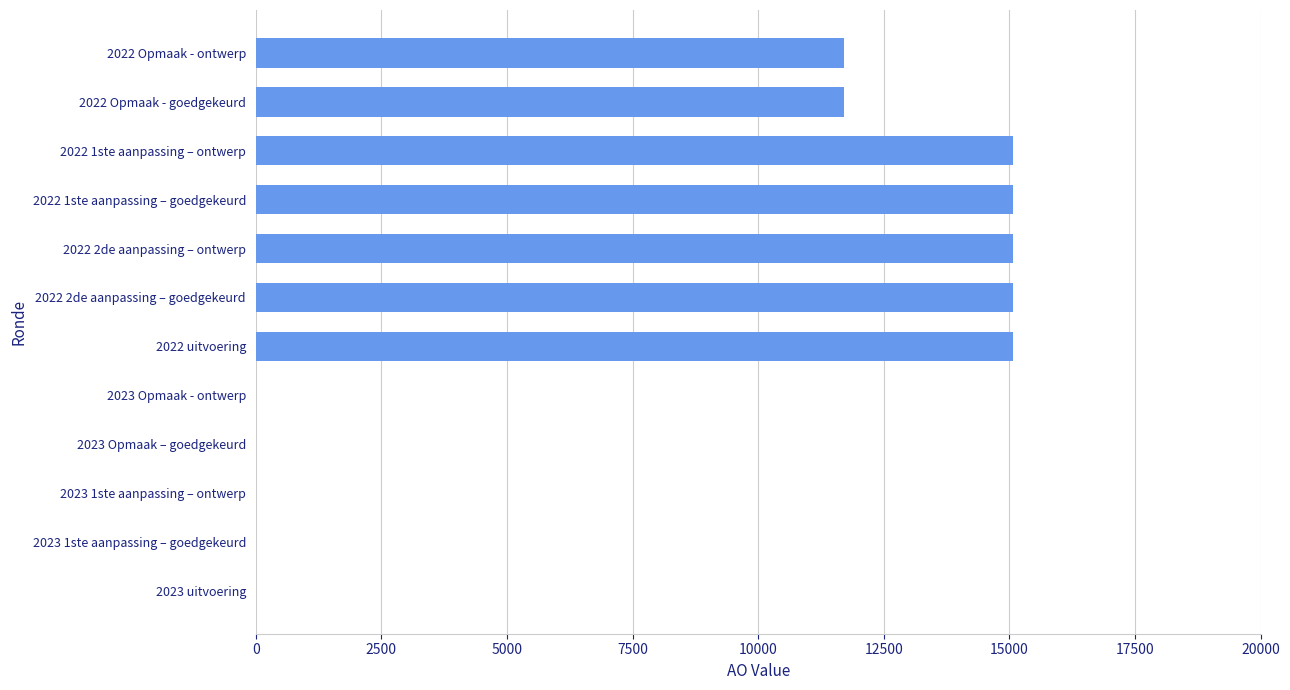

Is it true that the value at 2023 1ste aanpassing – goedgekeurd is 0?

True